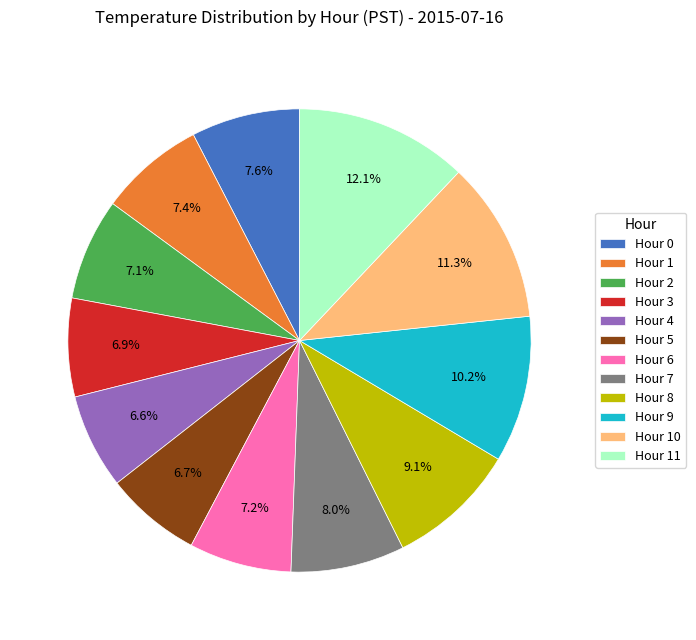

How many slices are in this pie chart?

12